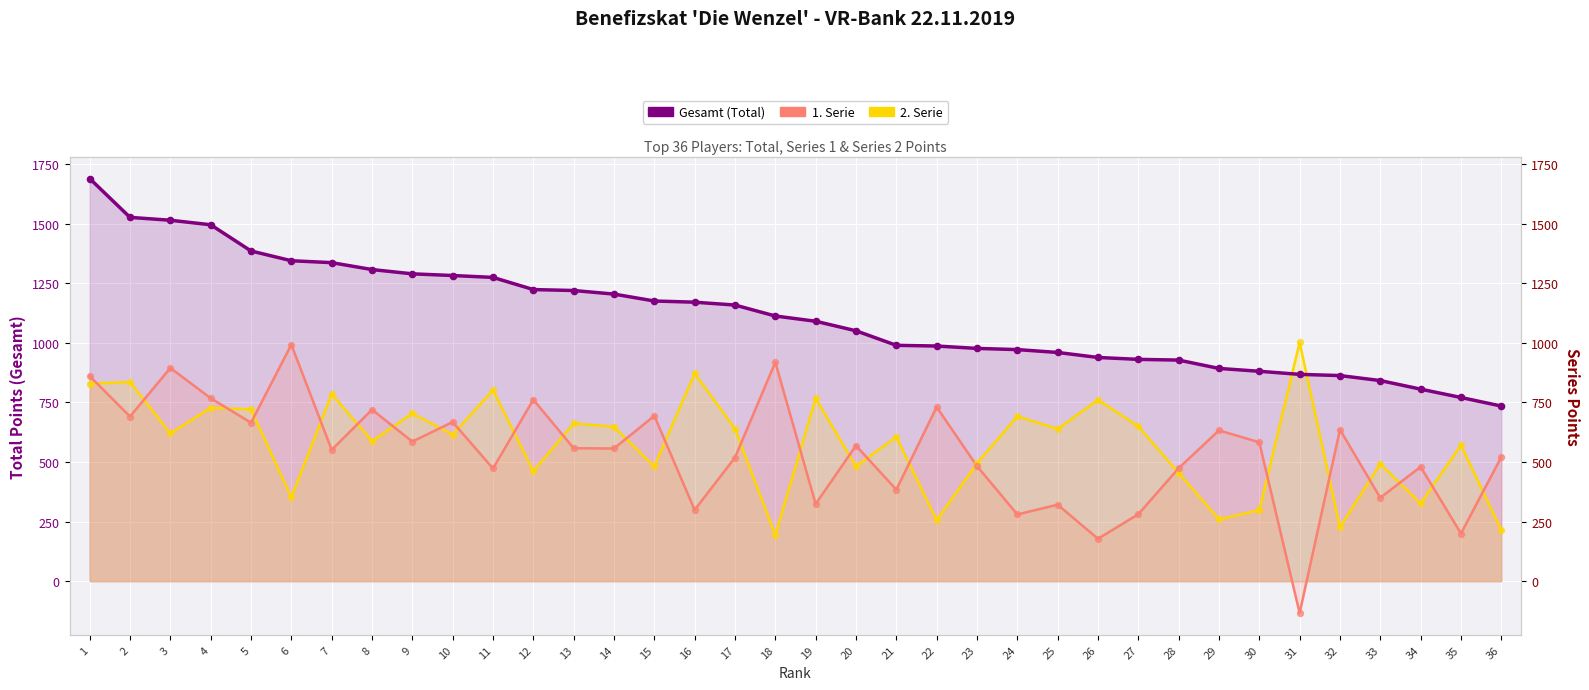

Which series contains the lowest Y value?

1. Serie